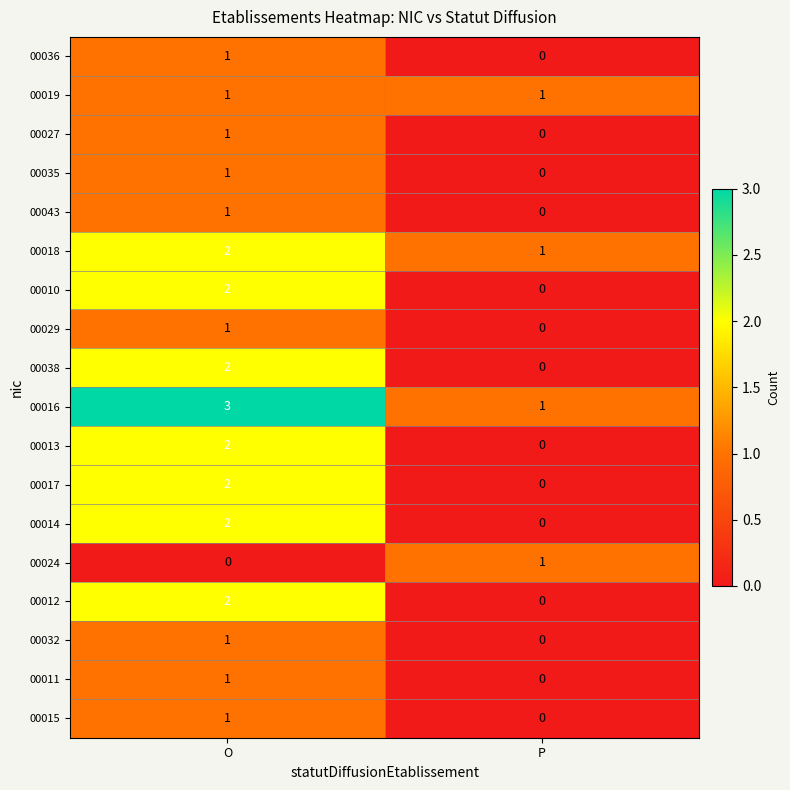

What is the sum of all 00018 values?

3